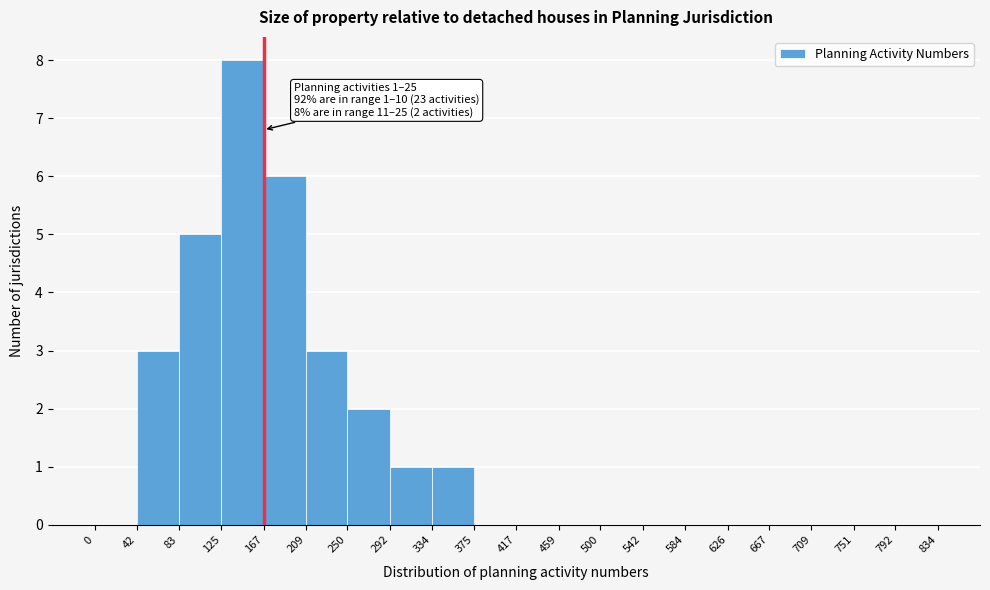

Which range on the x-axis has the tallest bar?

125 to 167